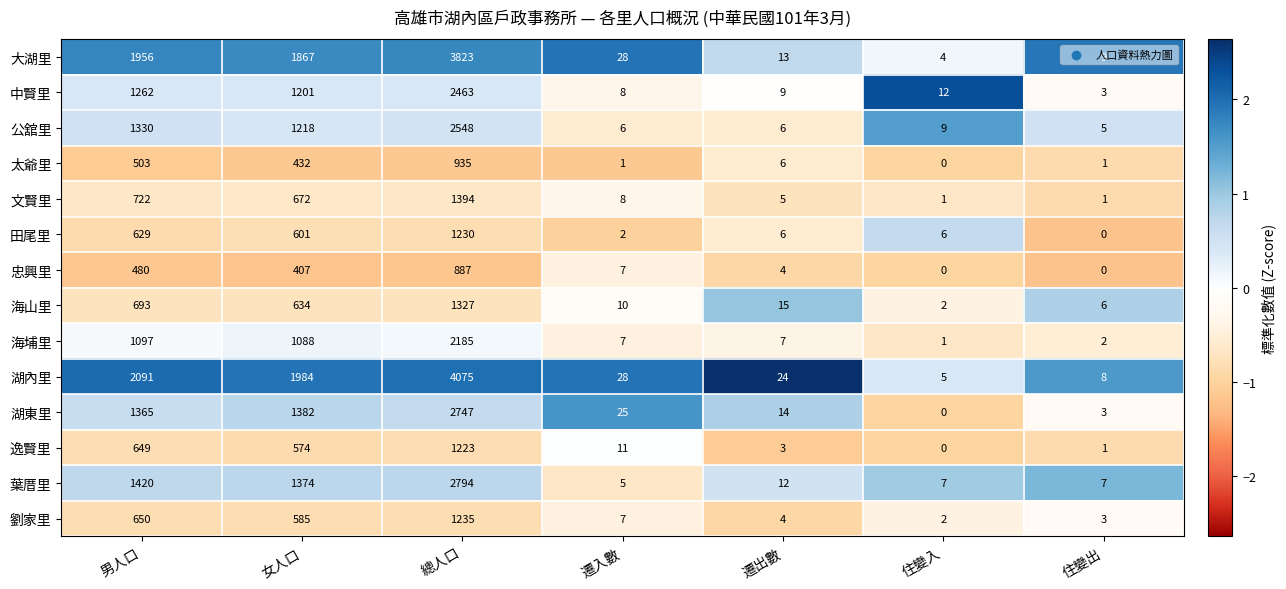

At which label is 忠興里 closest to 443?

女人口